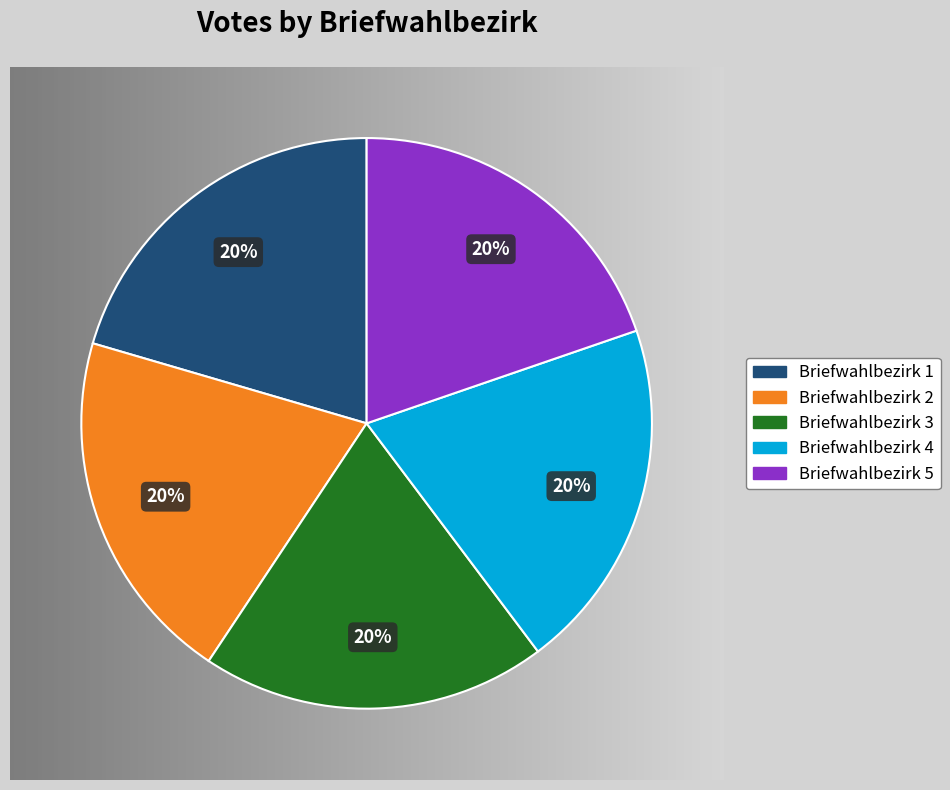

What percentage do Briefwahlbezirk 5 and Briefwahlbezirk 1 together represent?

40.2%